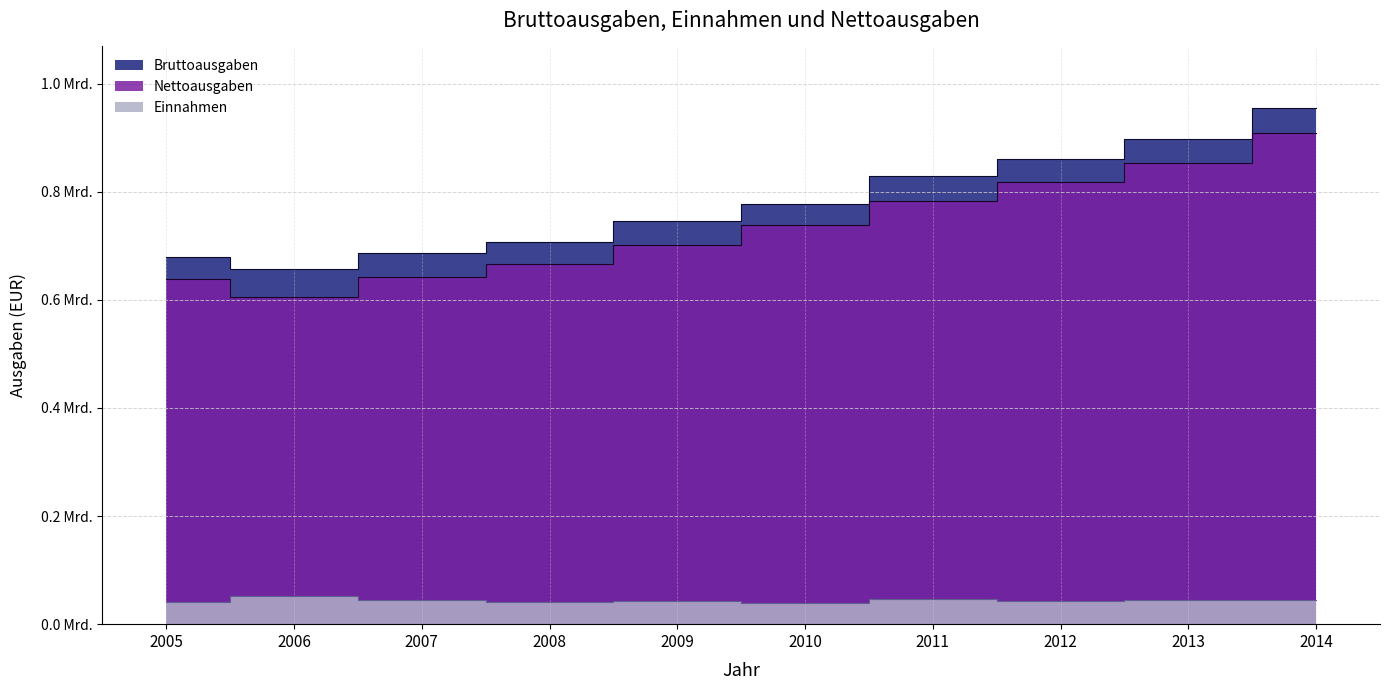

True or false: Bruttoausgaben and Nettoausgaben intersect in this chart.

False